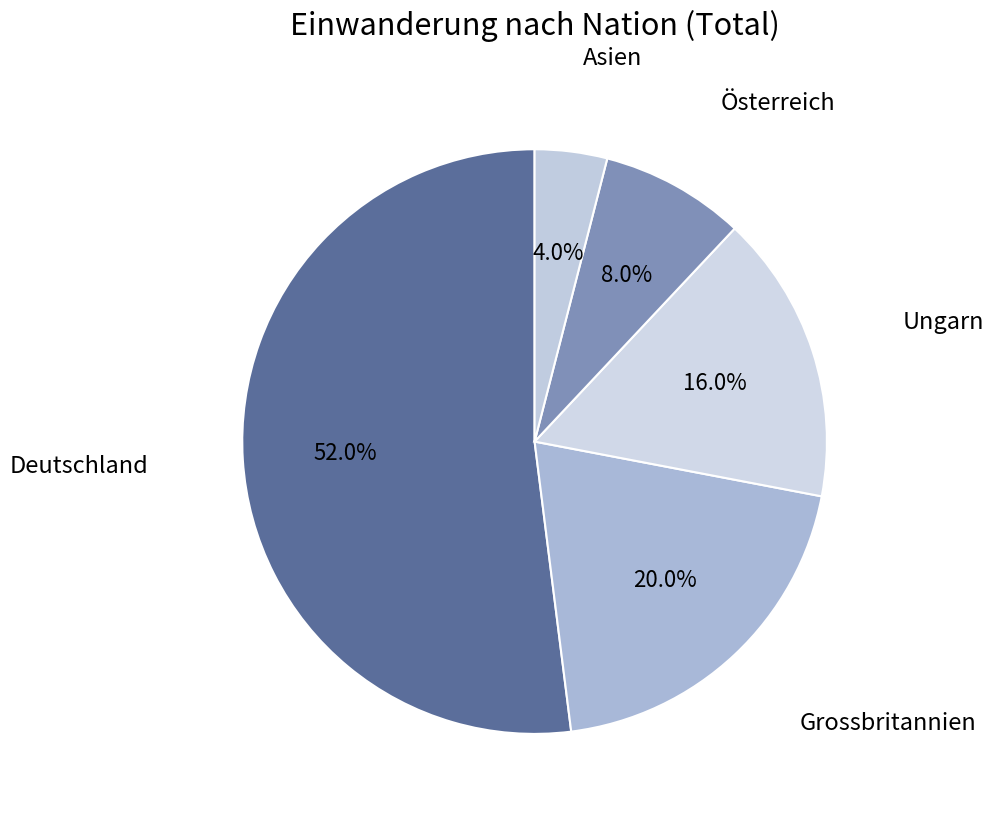

Which has a higher value, Ungarn or Deutschland?

Deutschland